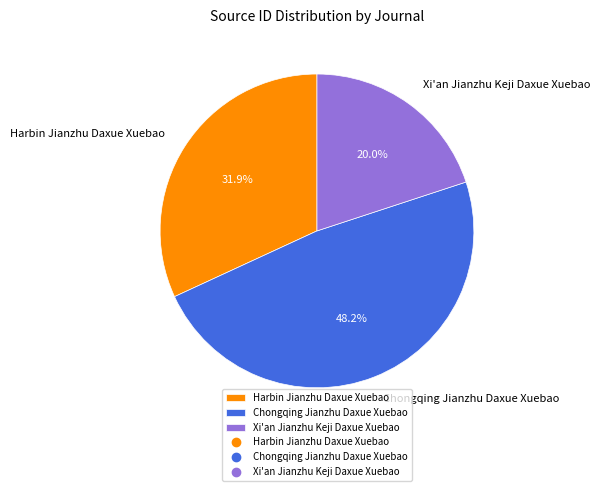

Does Chongqing Jianzhu Daxue Xuebao represent more than half of the total?

No